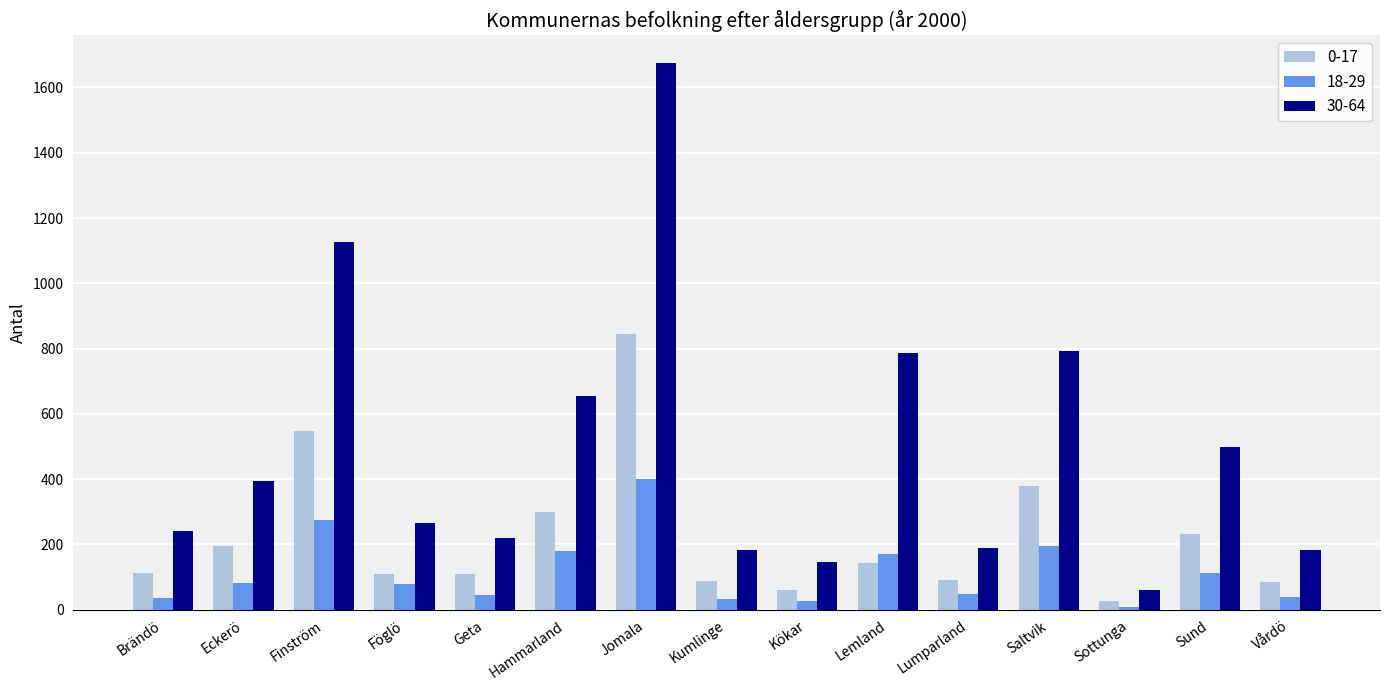

How many data points does each series have?

15